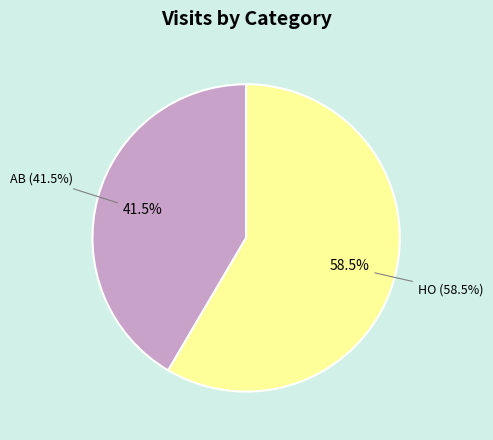

To the nearest percent, what is the difference between the AB and HO slice percentages?

17%